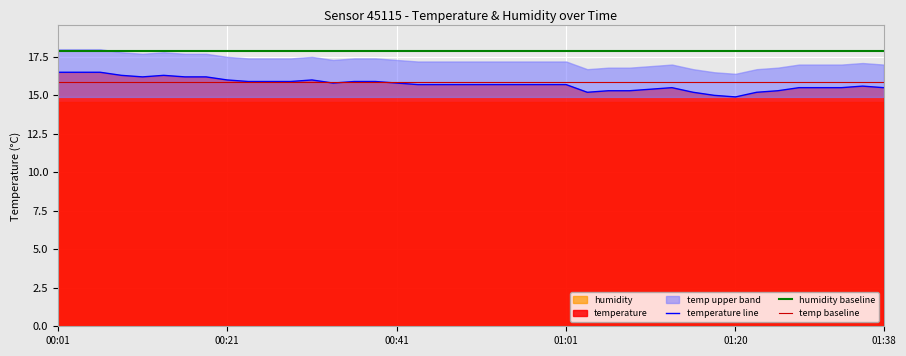

Which has a higher value, 9 or 30?

9